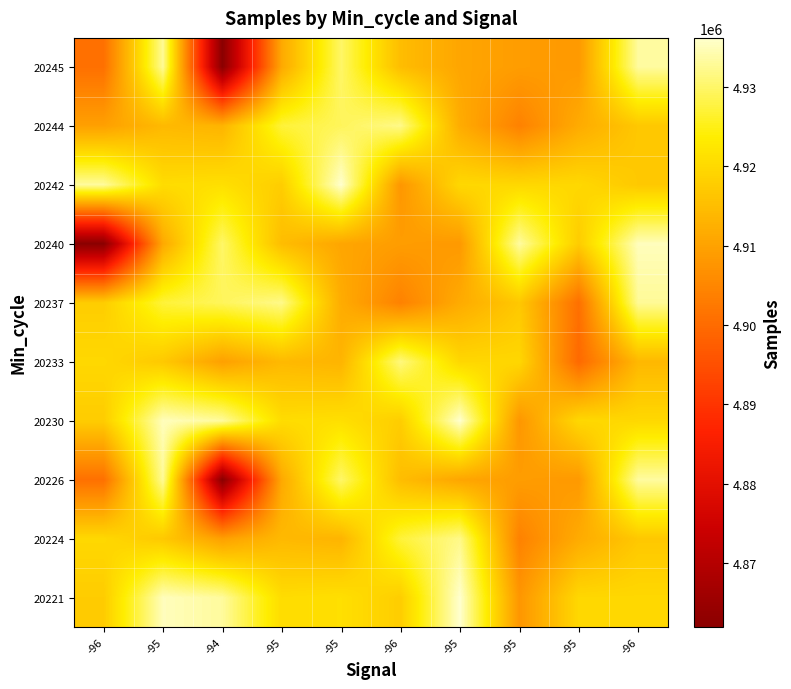

Reading right to left, extract all data points from this chart.

20221: -96=4919766	-95=4919722	-95=4907884	-95=4936150	-96=4917853	-95=4921124	-95=4920517	-94=4933195	-95=4935083	-96=4917590
20224: -96=4916830	-95=4911625	-95=4904103	-95=4931959	-96=4927144	-95=4913325	-95=4914225	-94=4909632	-95=4916984	-96=4919805
20226: -96=4933355	-95=4908368	-95=4909035	-95=4910690	-96=4914873	-95=4929946	-95=4911232	-94=4861974	-95=4932812	-96=4900918
20230: -96=4919766	-95=4919722	-95=4907884	-95=4936150	-96=4917853	-95=4921124	-95=4920517	-94=4933195	-95=4935083	-96=4917590
20233: -96=4913978	-95=4899702	-95=4919581	-95=4919659	-96=4931254	-95=4913325	-95=4914225	-94=4909632	-95=4916984	-96=4919805
20237: -96=4932812	-95=4900918	-95=4916830	-95=4911625	-96=4904103	-95=4911808	-95=4931959	-94=4929149	-95=4927144	-96=4917809
20240: -96=4935083	-95=4917590	-95=4933355	-95=4908368	-96=4909035	-95=4910690	-95=4914873	-94=4929946	-95=4911232	-96=4861974
20242: -96=4916984	-95=4919805	-95=4919766	-95=4919722	-96=4907884	-95=4936150	-95=4917853	-94=4921124	-95=4920517	-96=4933195
20244: -96=4916830	-95=4911625	-95=4904103	-95=4911808	-96=4931959	-95=4929149	-95=4927144	-94=4913325	-95=4914225	-96=4909632
20245: -96=4933355	-95=4908368	-95=4909035	-95=4910690	-96=4914873	-95=4929946	-95=4911232	-94=4861974	-95=4932812	-96=4900918